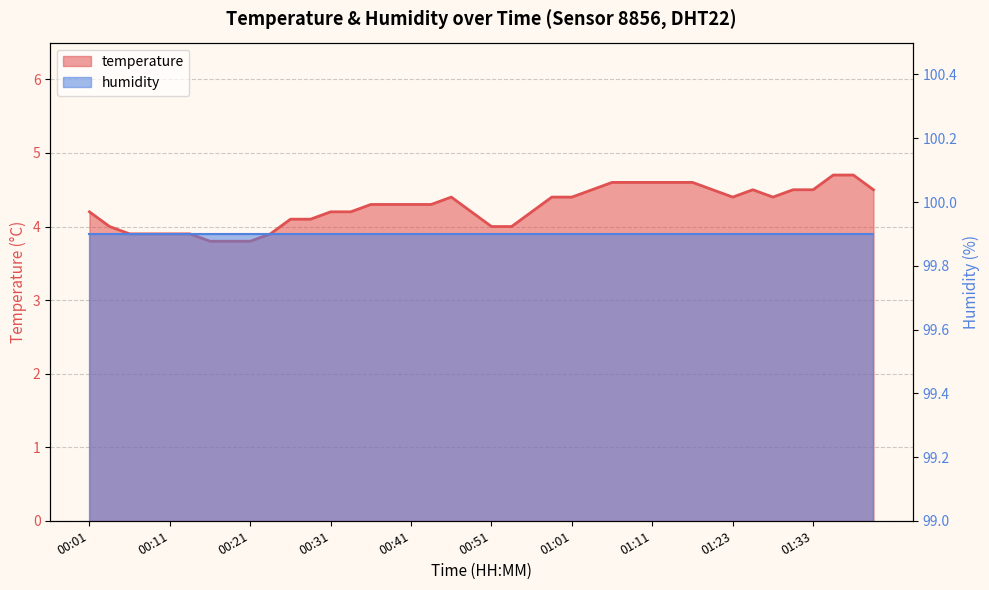

What position from the right is 01:38?

2